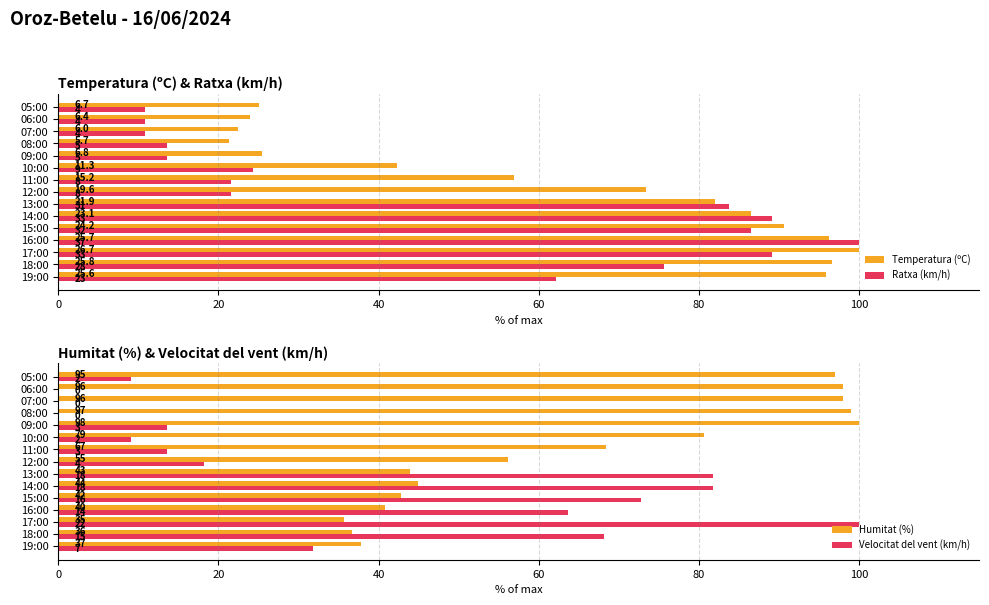

Which series has the largest total across all categories?

Humitat (%)